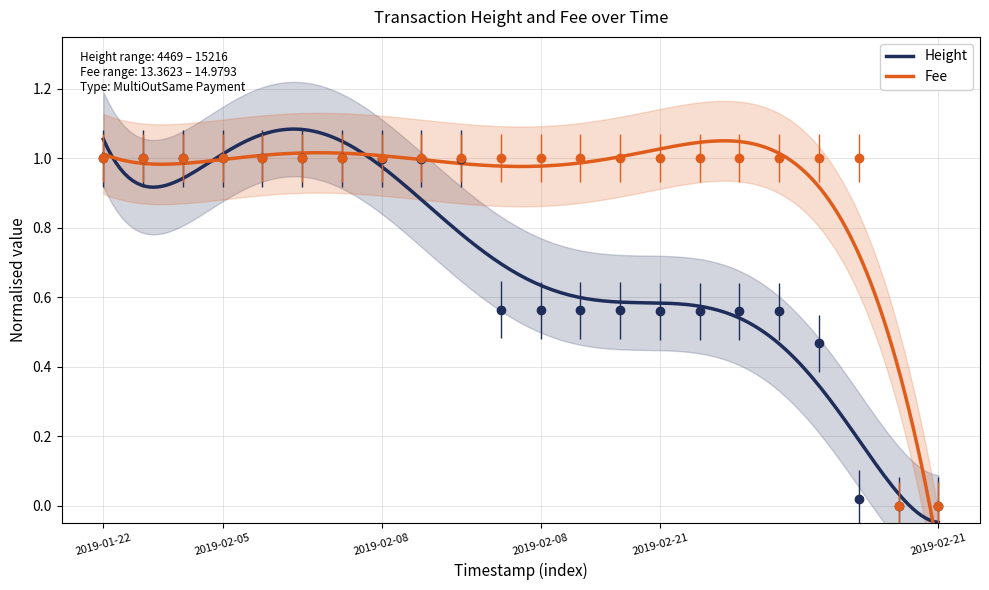

What is the label of the 11th point from the left?

2019-02-08 18:55